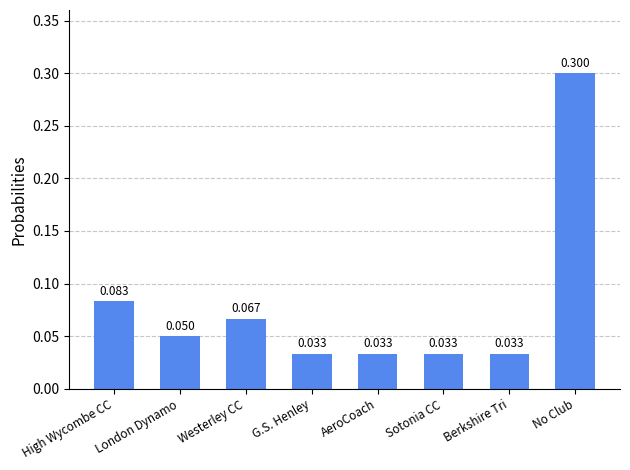

What is the label of the 8th bar from the left?

No Club